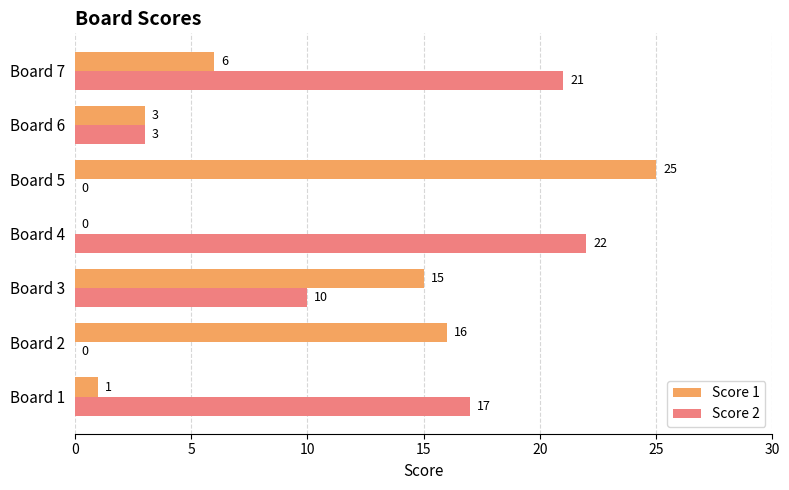

How many distinct data groups are displayed?

2